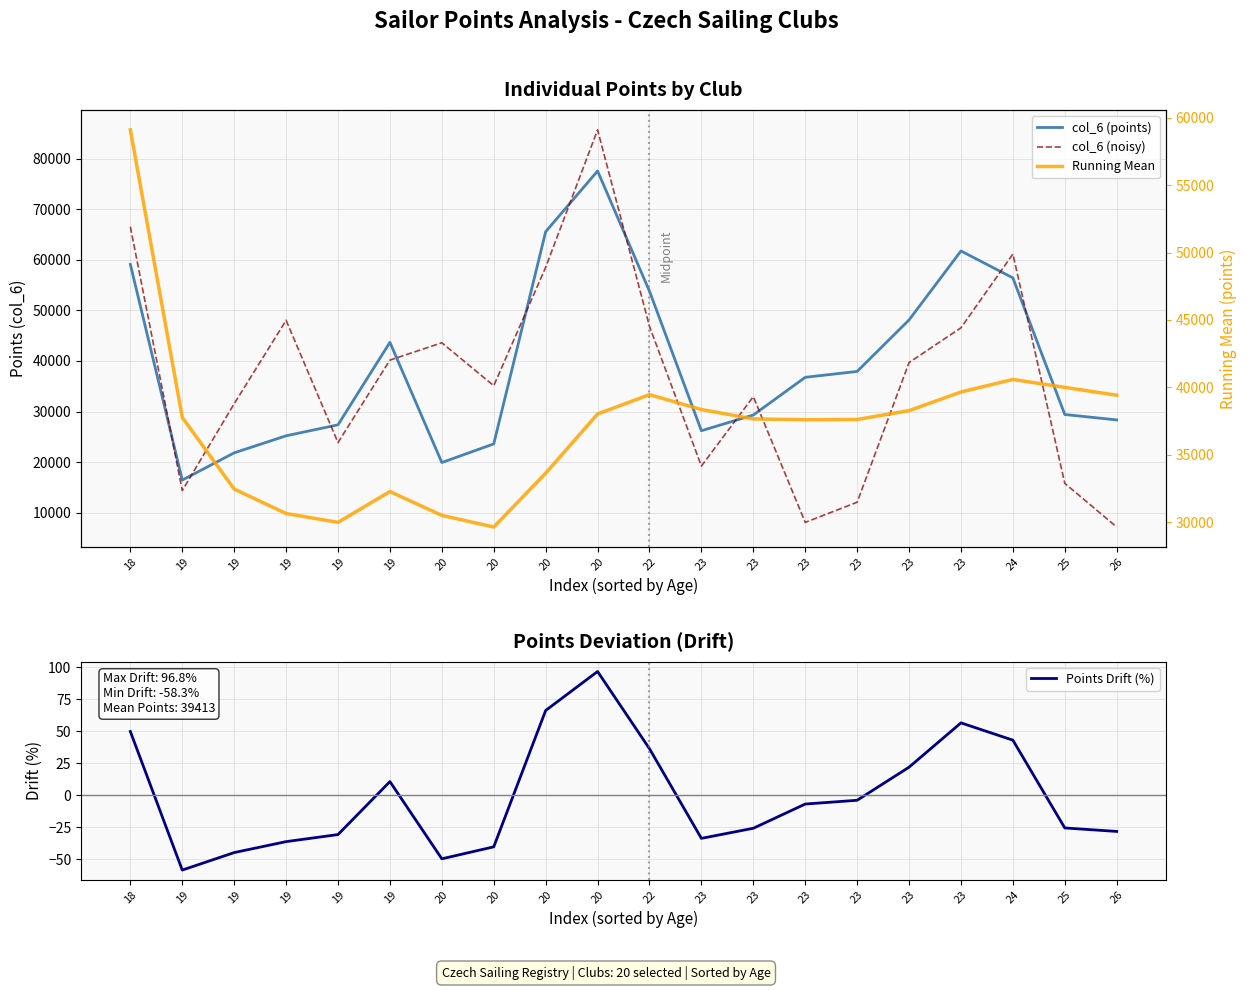

What is the difference between the highest and lowest values at 22?

53758.5